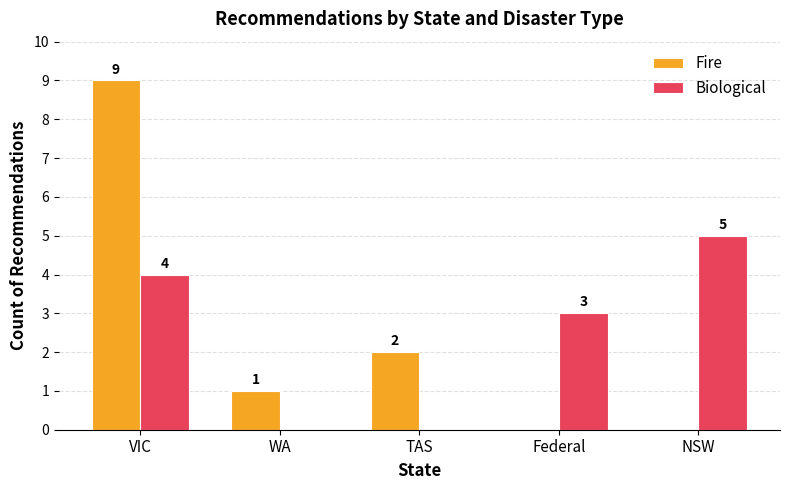

What is the total value across all series at WA?

1